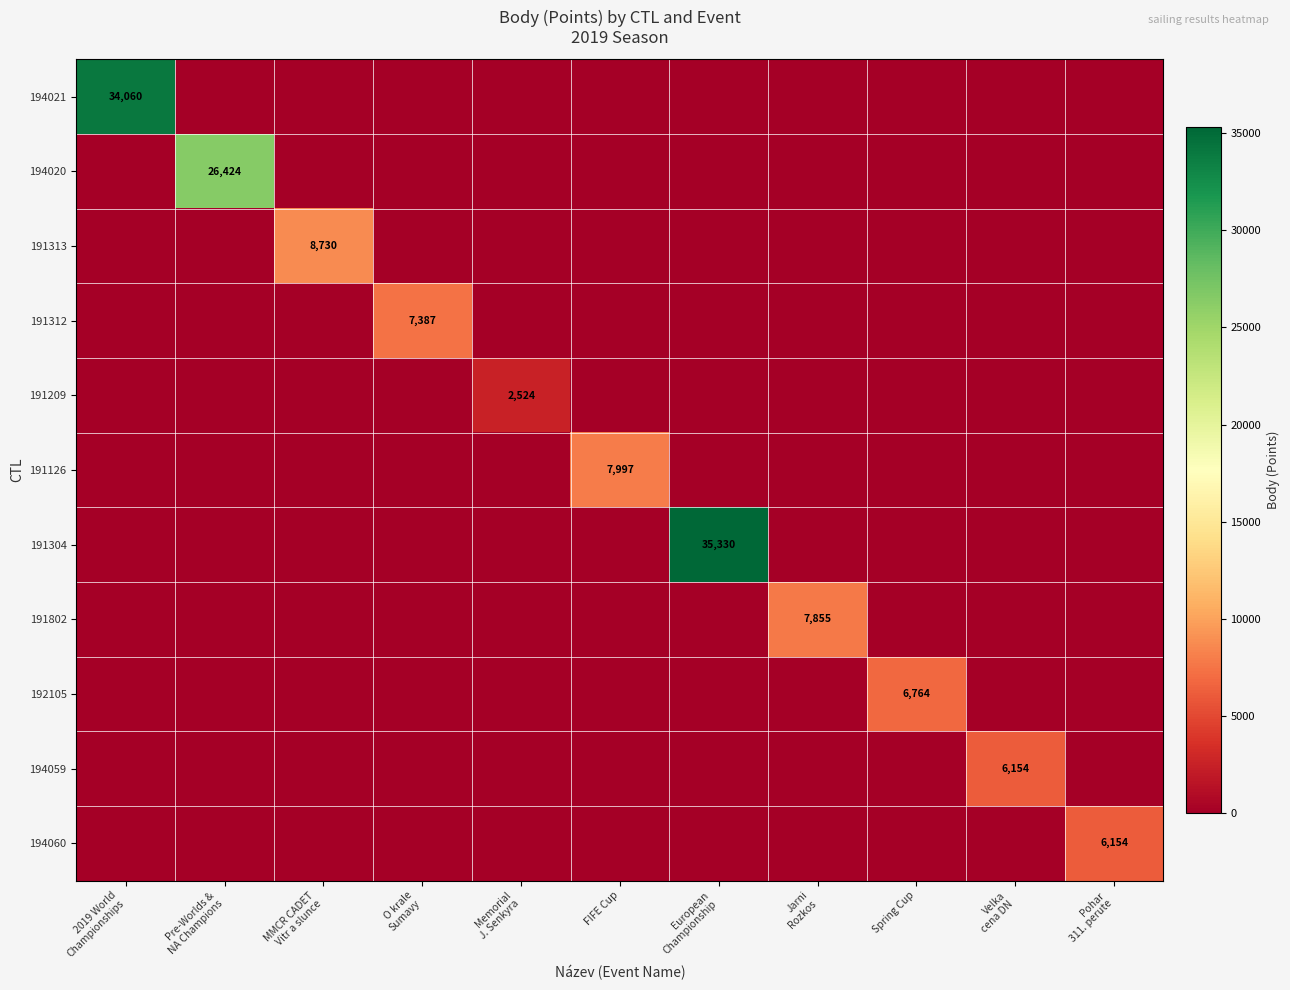

Which label corresponds to the smallest value in the chart?

Pre-Worlds &
NA Champions